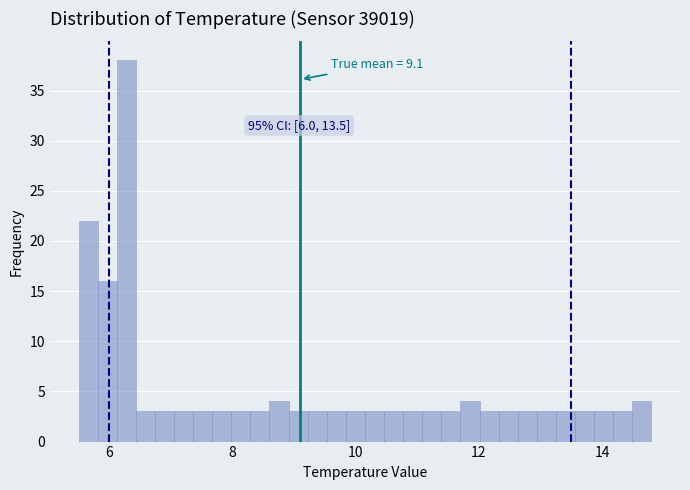

Read against the x-axis, roughly where is the centre of the tallest bar?

6.2